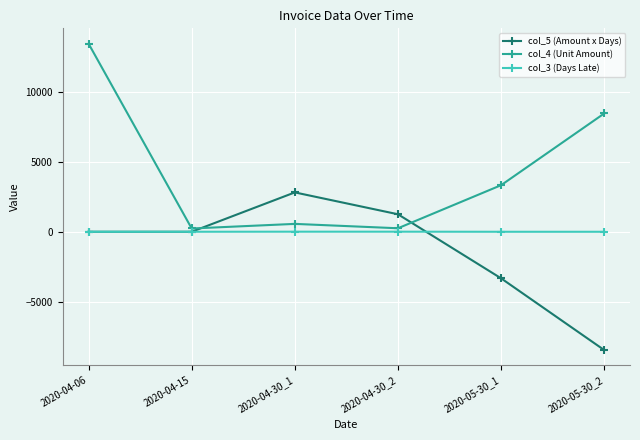

Which series has the widest spread of values?

col_4 (Unit Amount)